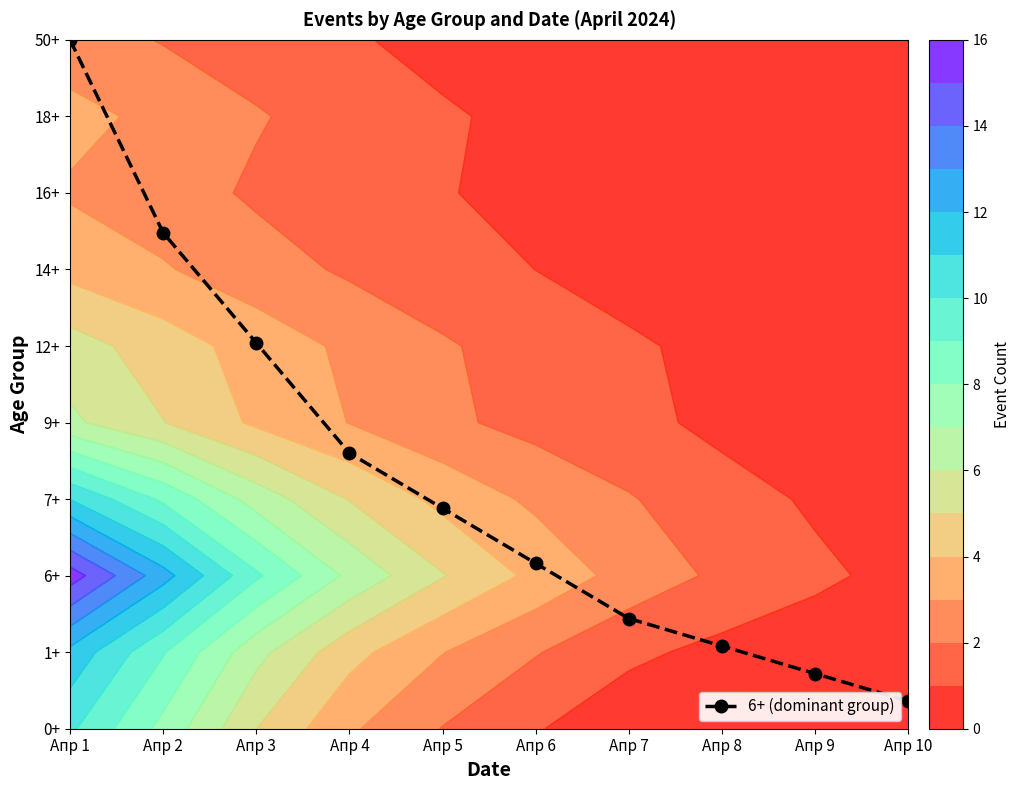

Reading right to left, what are all the values shown in this chart?

0.4	0.7	1.1	1.4	2.2	2.9	3.6	5.0	6.5	9.0